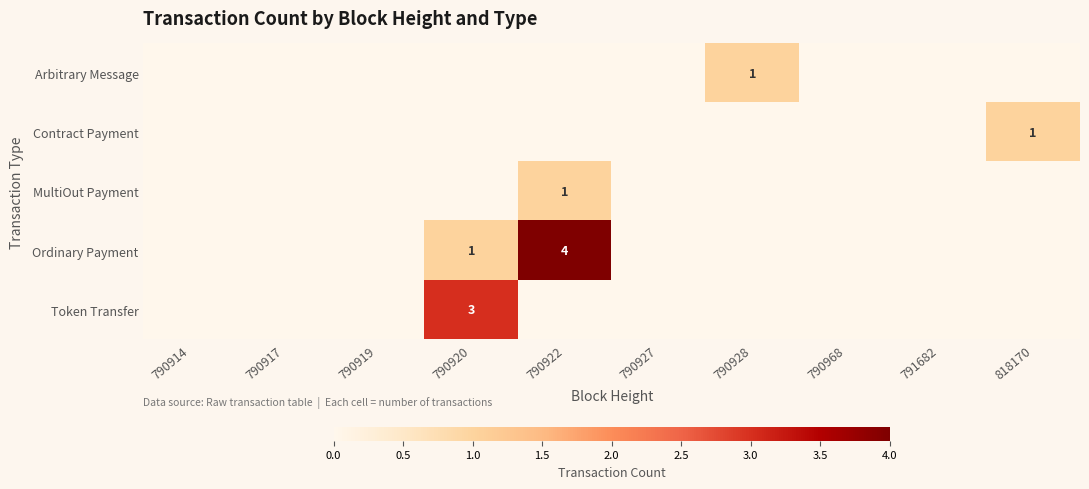

Which category has the highest value in the Token Transfer series?

790920